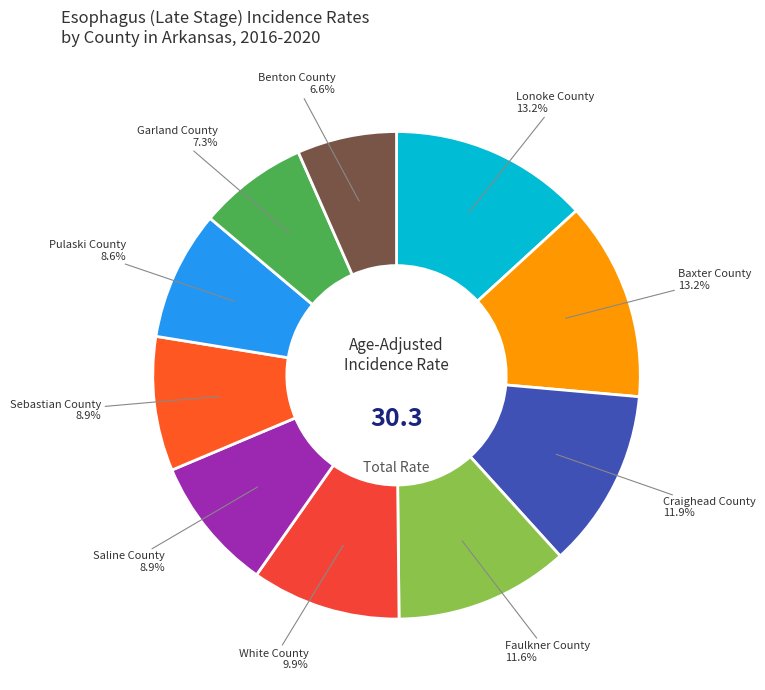

Which has a higher value, Benton County or Lonoke County?

Lonoke County